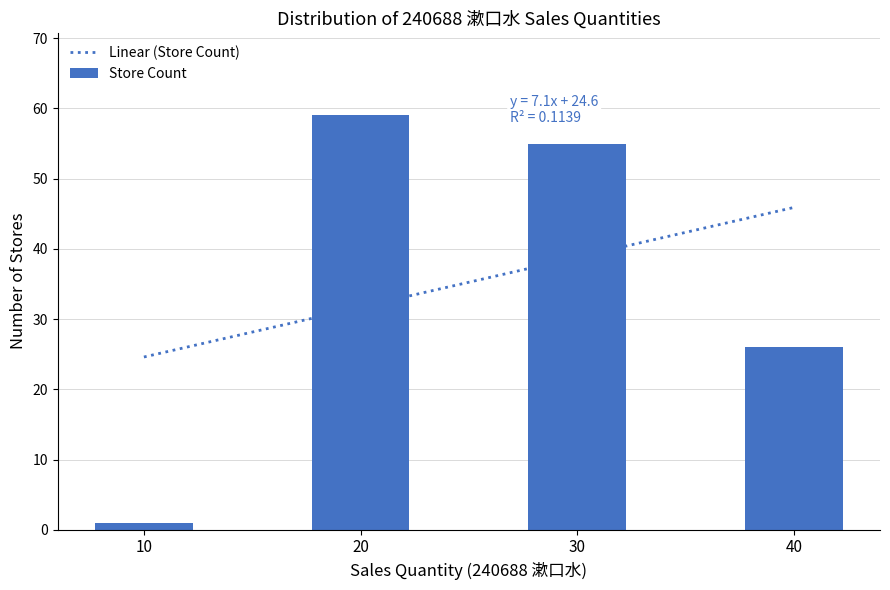

At which category does the chart reach its peak across all series?

20